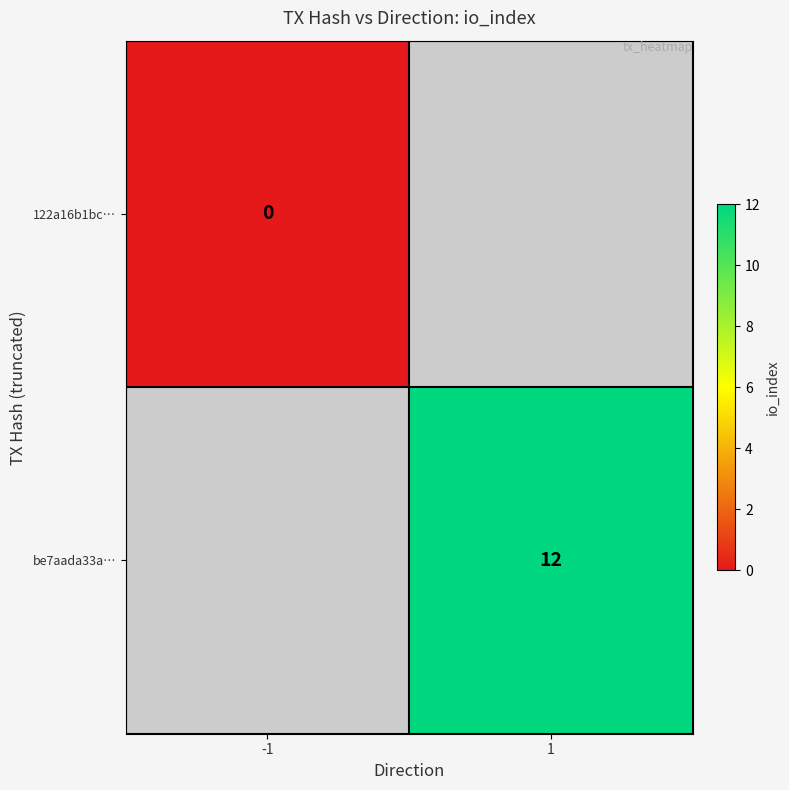

The value of be7aada33a… at 1 is 5. True or false?

False